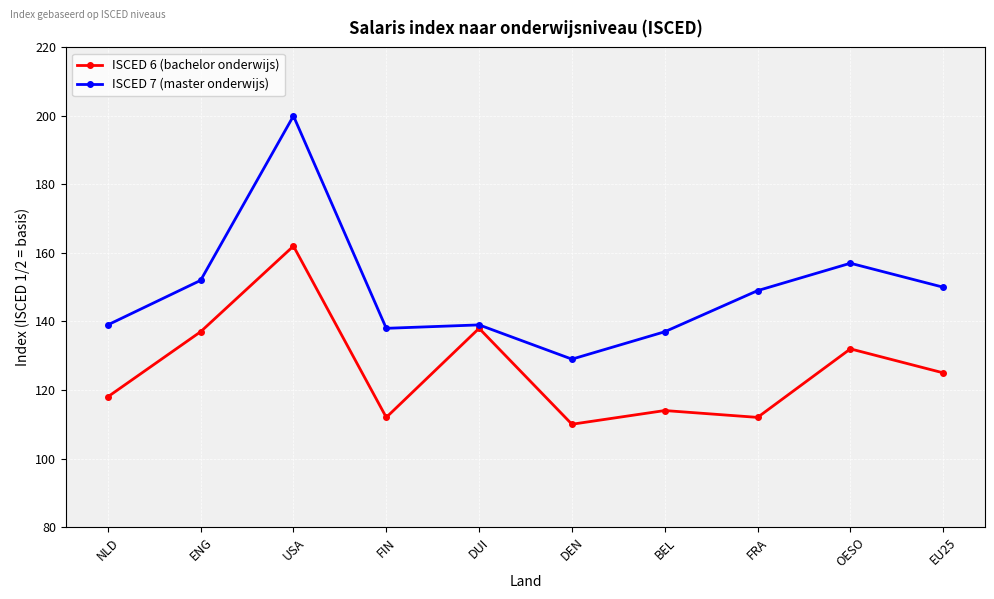

What is the sum of the ISCED 6 (bachelor onderwijs) values at USA and FIN?

274